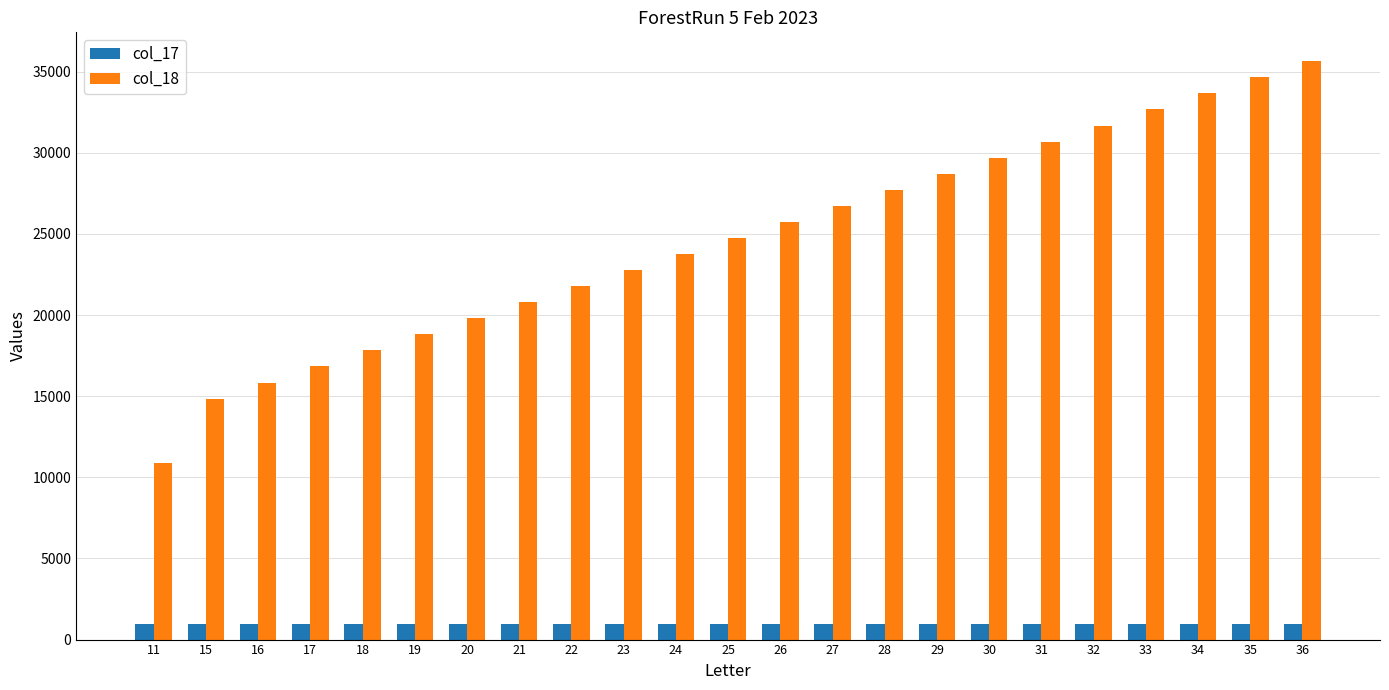

What is the minimum value for col_17?

990